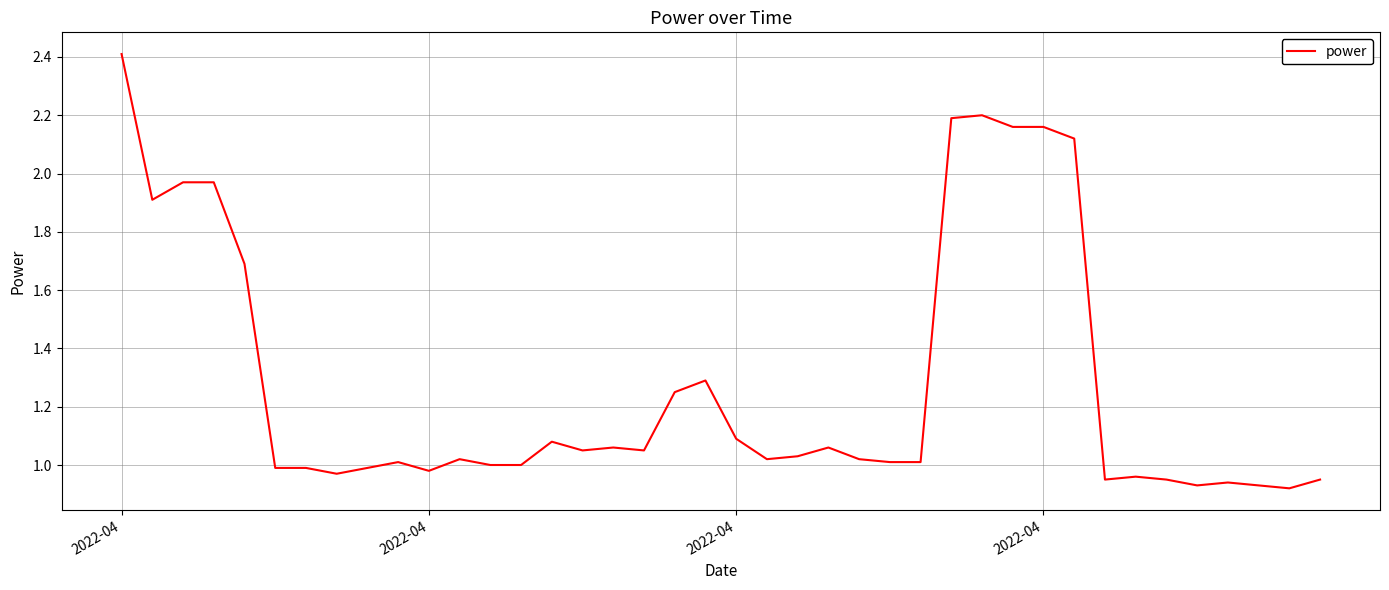

What is the difference between the maximum and minimum values?

1.5